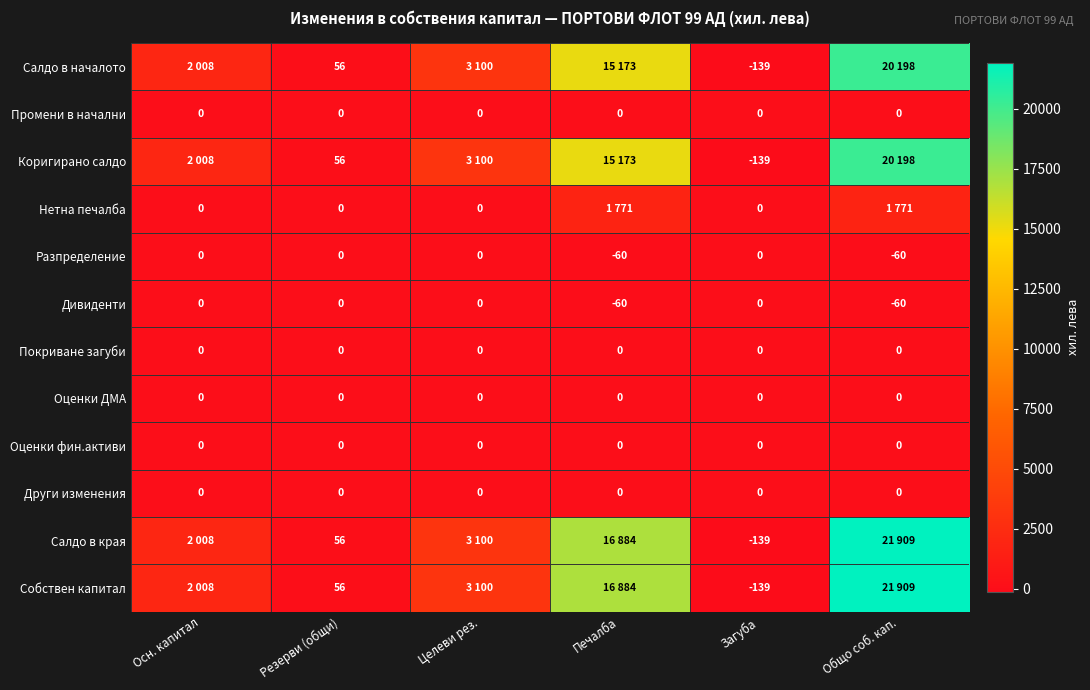

The value of Разпределение at Печалба is -60. True or false?

True